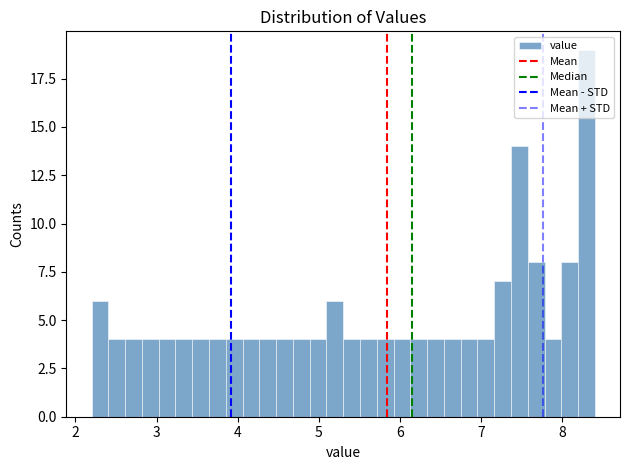

Around what value on the x-axis is the tallest bar? Give the approximate position of its centre, as read against the axis.

8.3